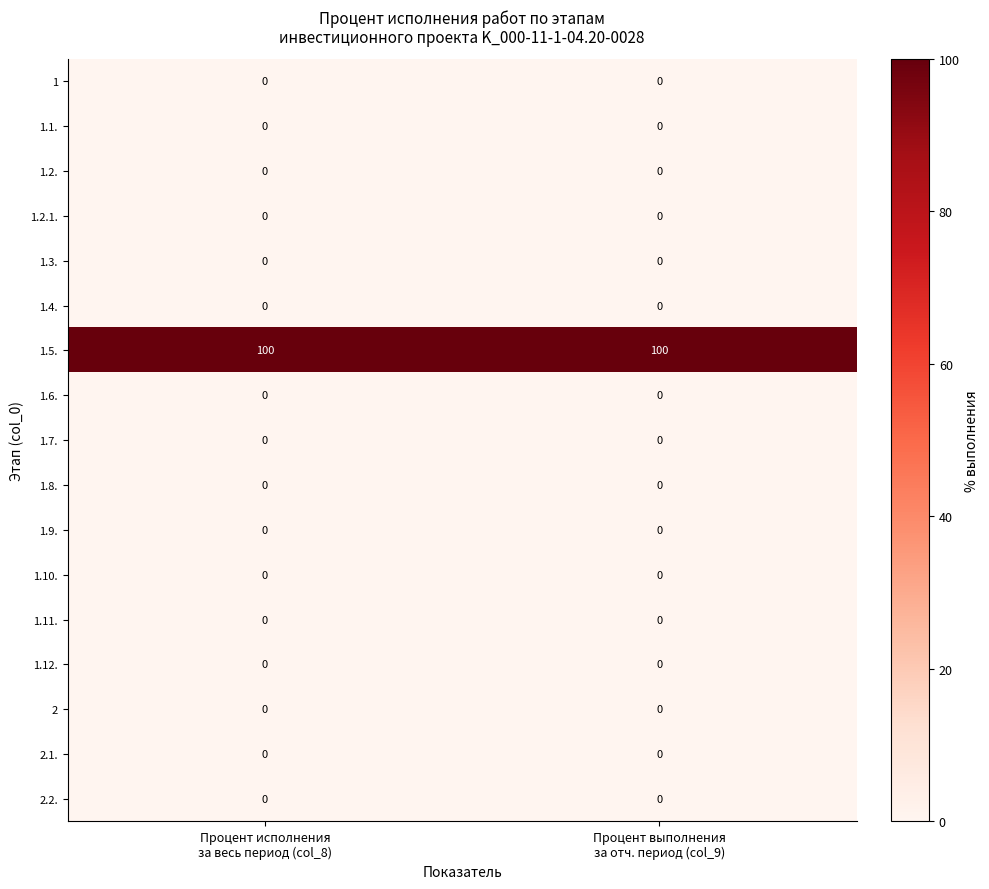

Which series has the largest total across all categories?

1.5.